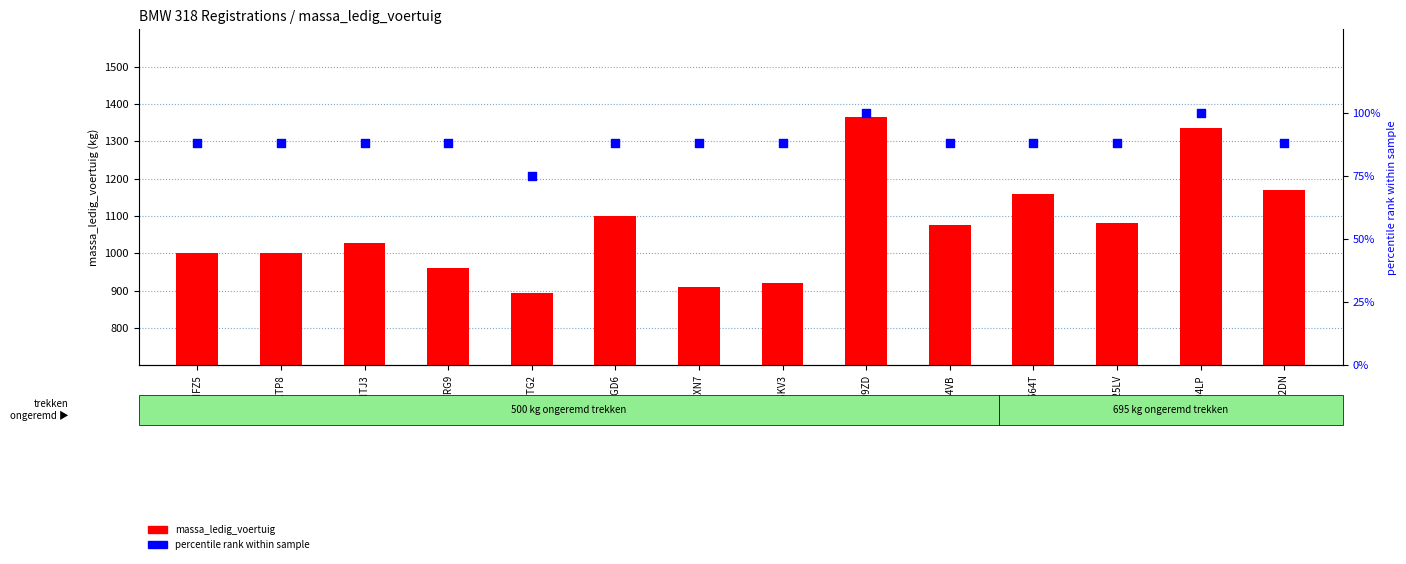

At which category is the sum across all series the highest?

J809ZD